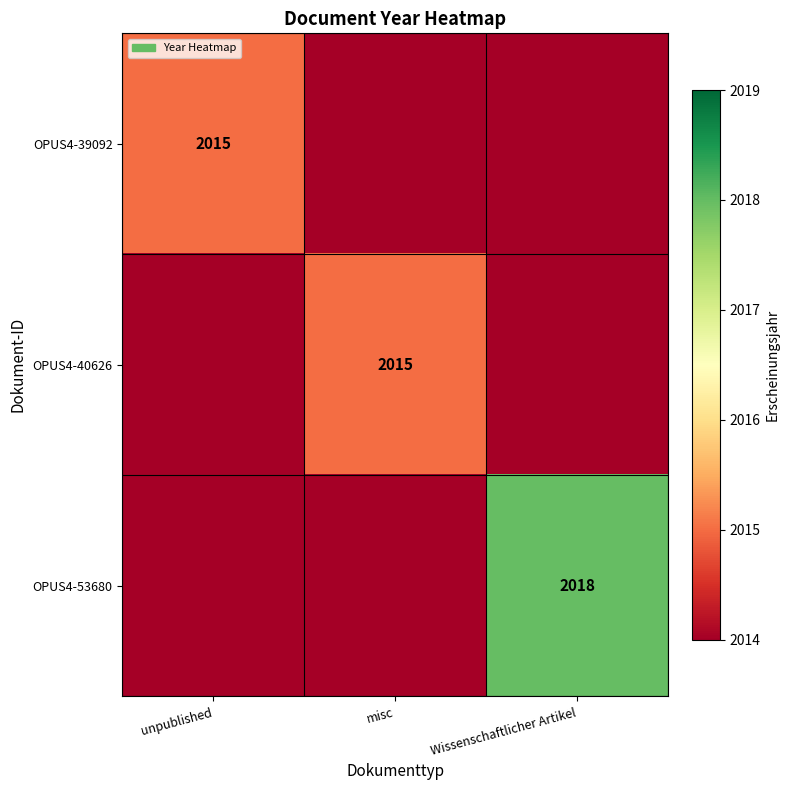

The value of OPUS4-40626 at misc is 2015. True or false?

True